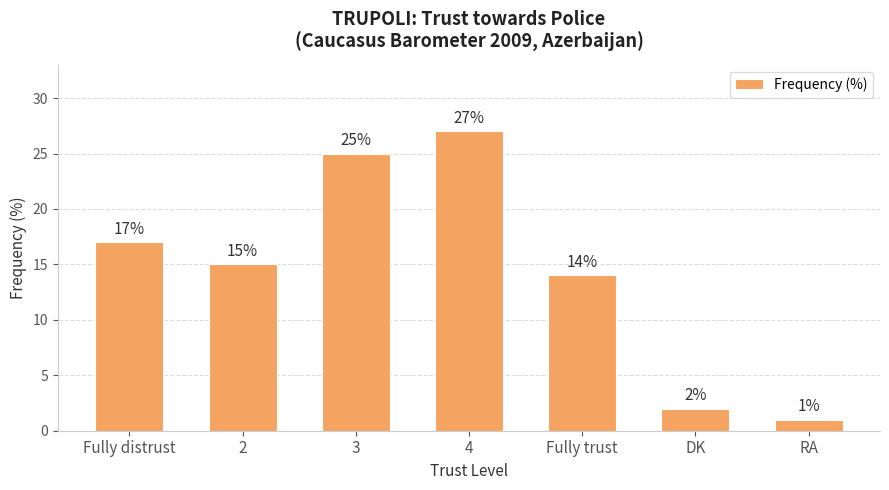

What is the difference between the maximum and minimum values?

26